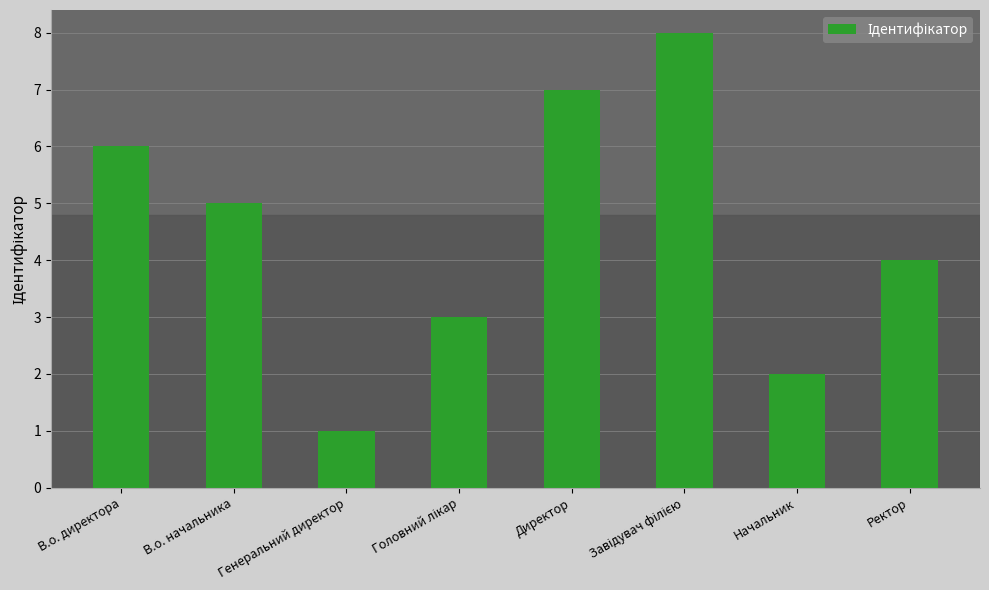

What is the label of the 2nd bar from the right?

Начальник